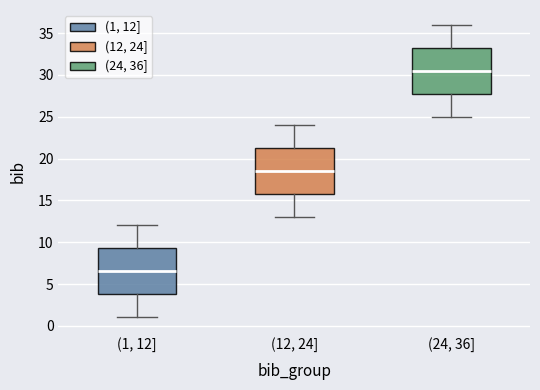

Reading left to right, transcribe this box plot: for each box, give where its median line is, the range the box spans, and where its two whiskers end, as read against the y-axis. The values are not printed on the chart, so give them approximately, as read against the axis.

(1, 12]: median 6.5, box 4.0 to 9.5, whiskers 1.0 to 12.0
(12, 24]: median 18.5, box 16.0 to 21.5, whiskers 13.0 to 24.0
(24, 36]: median 30.5, box 28.0 to 33.5, whiskers 25.0 to 36.0